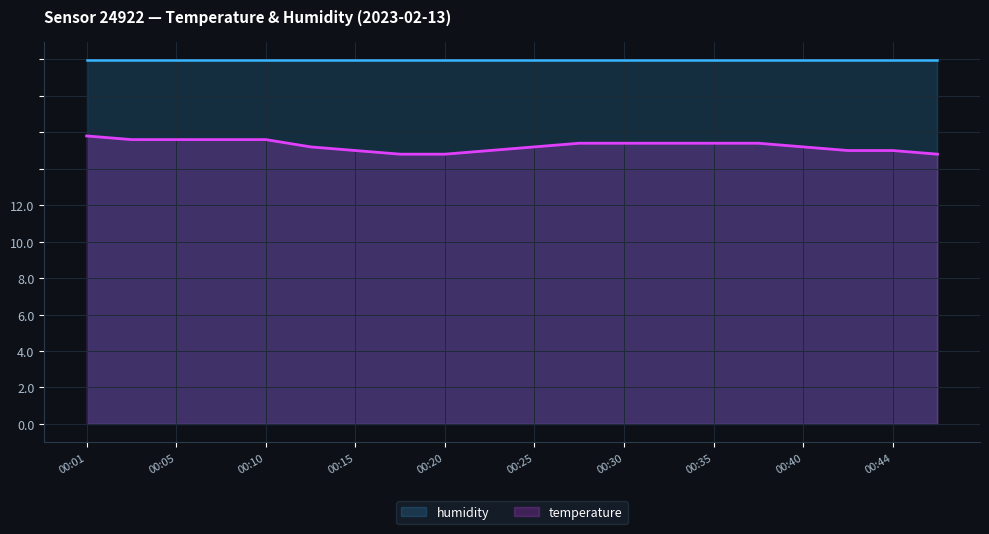

At which label is the value closest to 7?

00:18